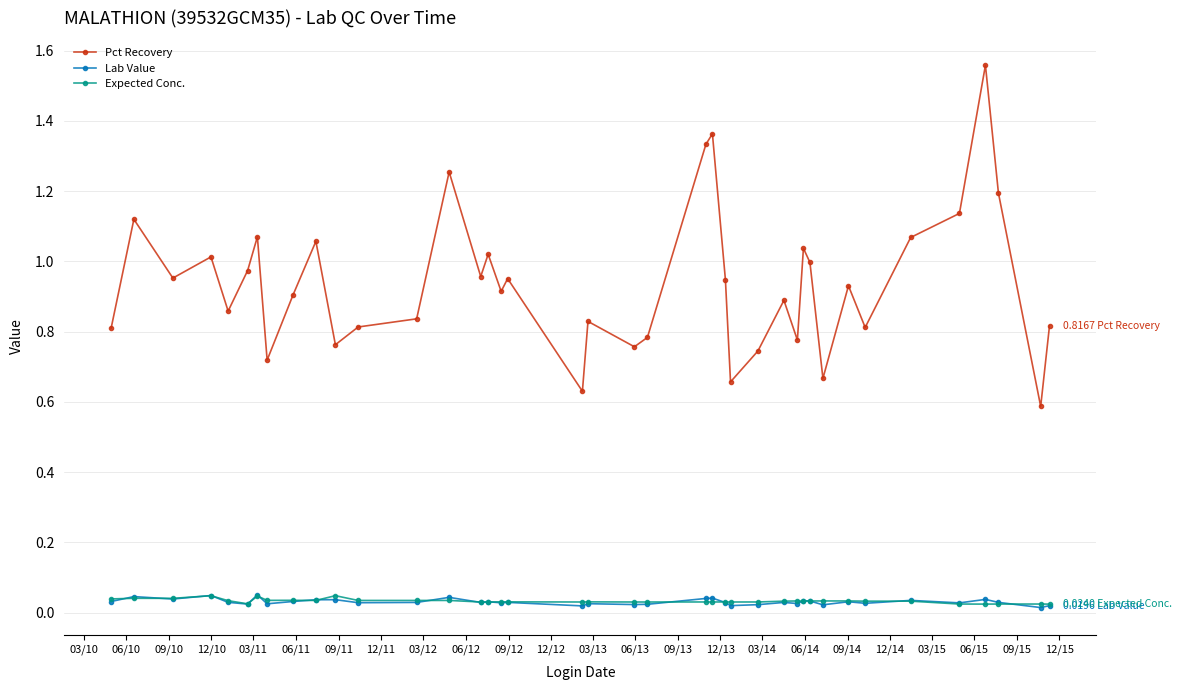

Is this an area chart (filled region under the line)?

No